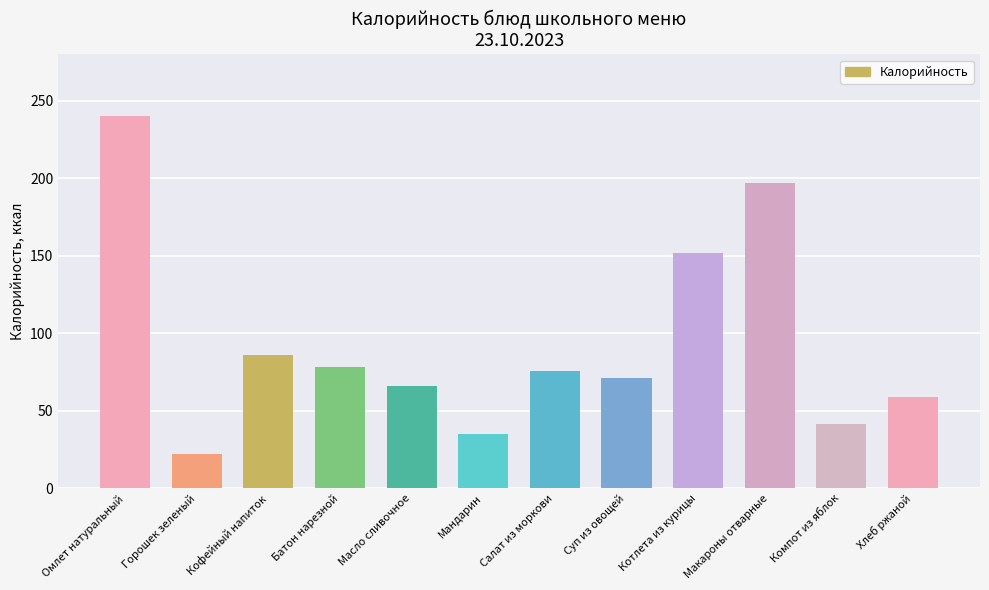

Reading left to right, list all the values displayed in this chart.

240.5	22.1	86.0	78.5	66.0	35.0	75.7	71.2	151.8	196.8	41.6	58.7